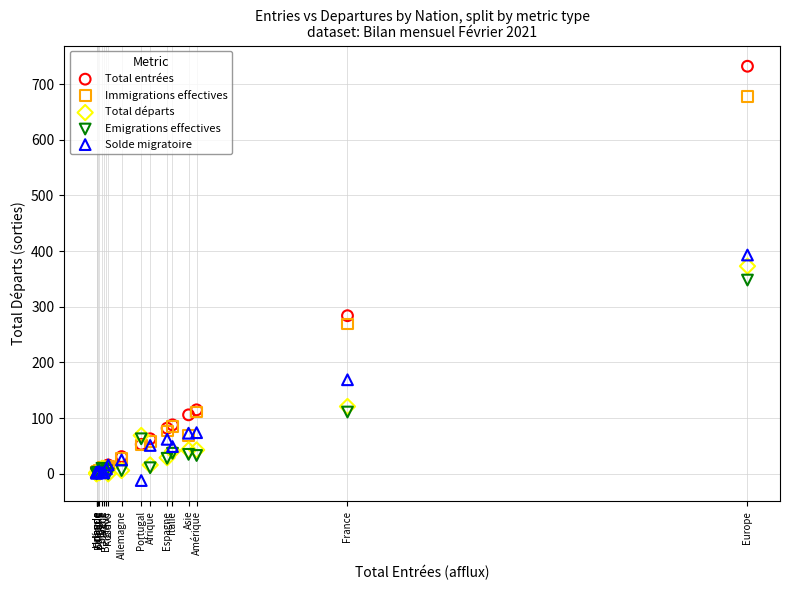

Which series has the largest Y range (max minus min)?

Total entrées